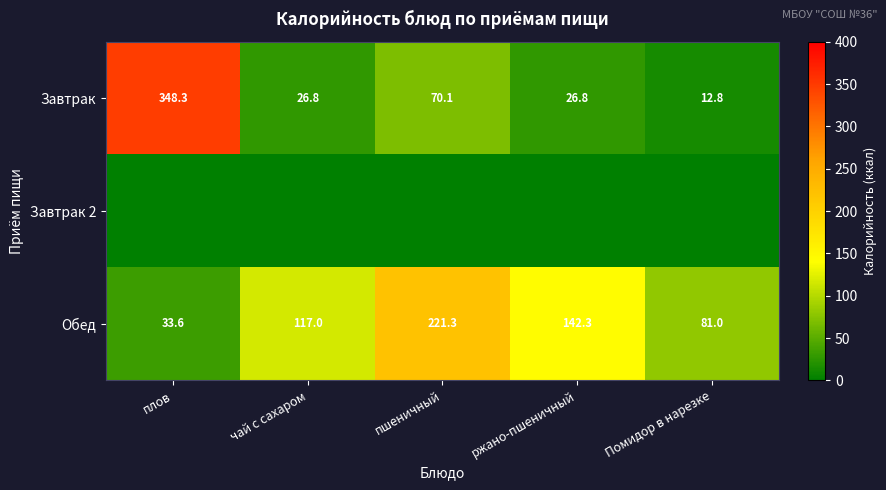

At which label does Завтрак reach its minimum?

Помидор в нарезке